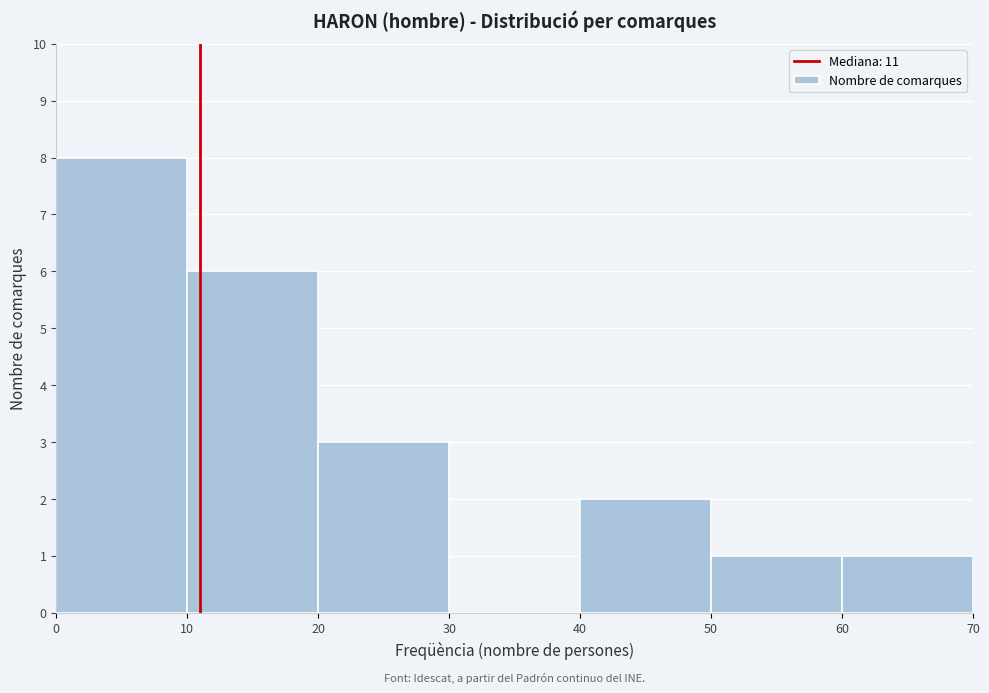

What is the height of the bar covering 60 to 70 on the x-axis? The values are not printed on the chart, so give them approximately, as read against the axis.

1